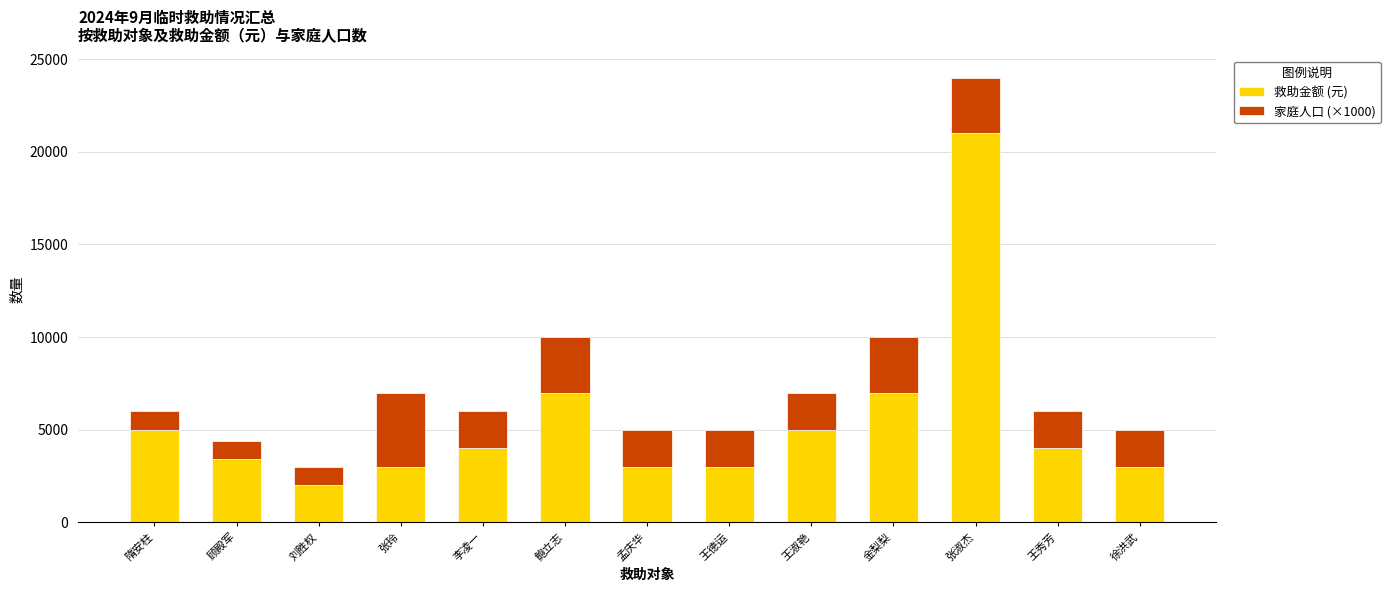

Is it true that 救助金额 (元) equals 7560 at 张淑杰?

False